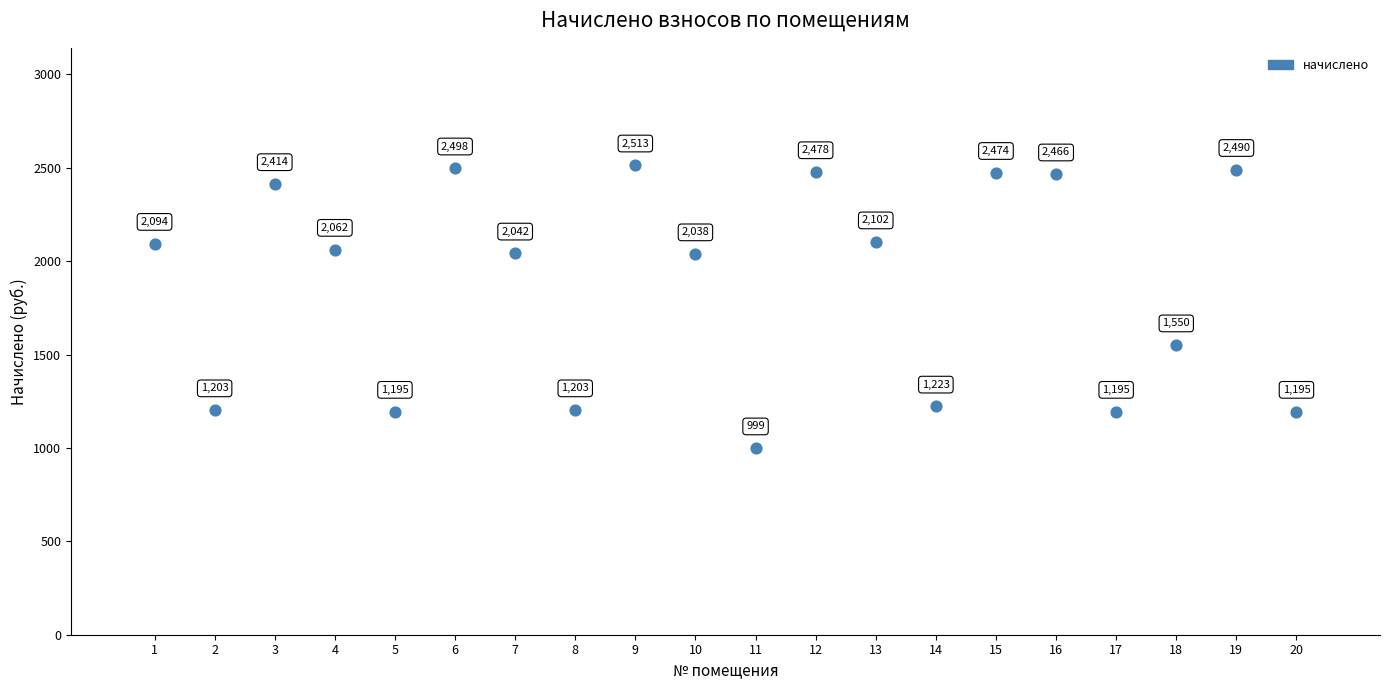

Approximately how many times larger is the value at 9 compared to 6?

1.0